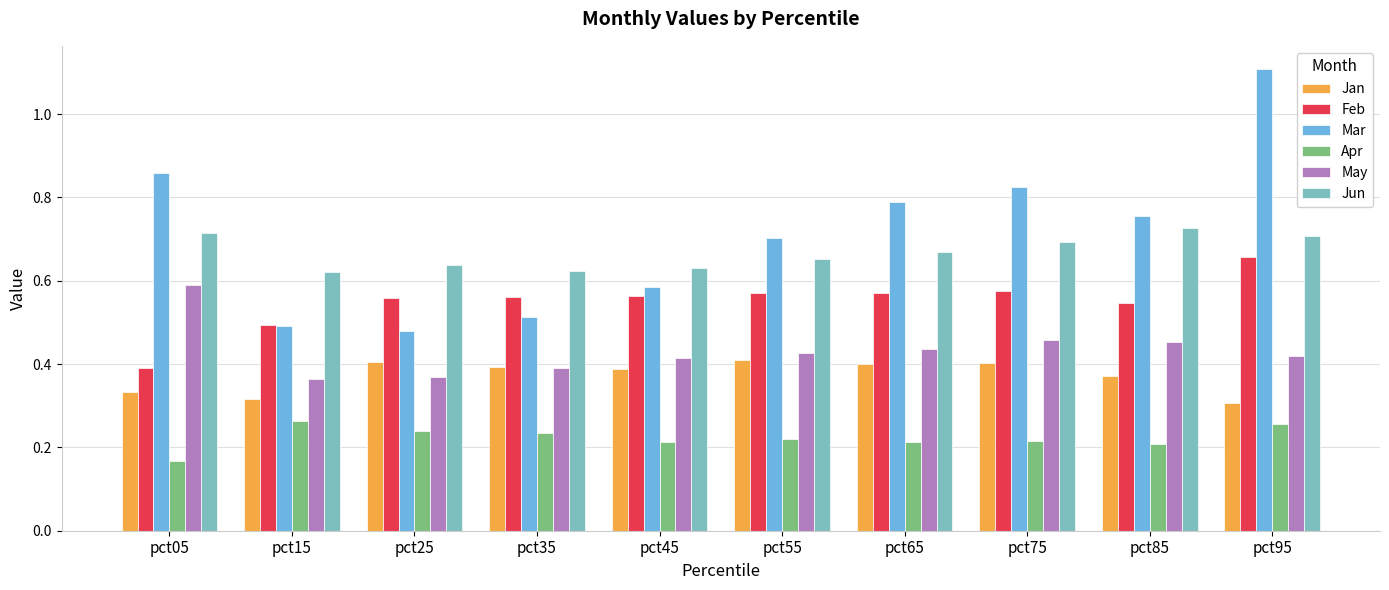

What is the sum of all Jan values?

3.7